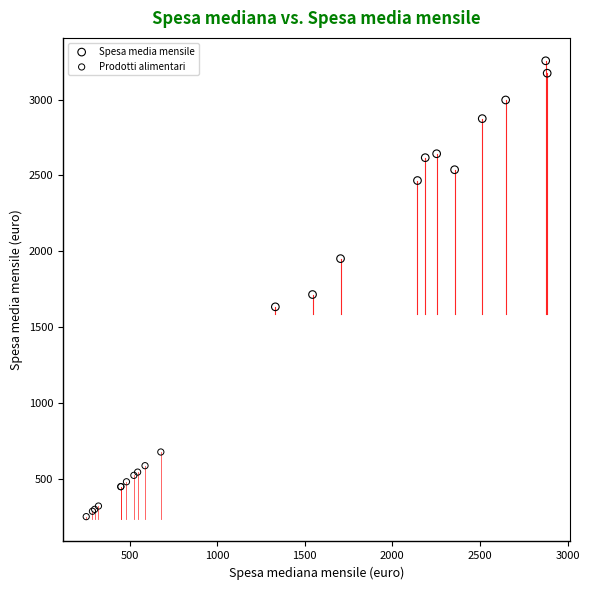

Which series contains the lowest Y value?

Prodotti alimentari